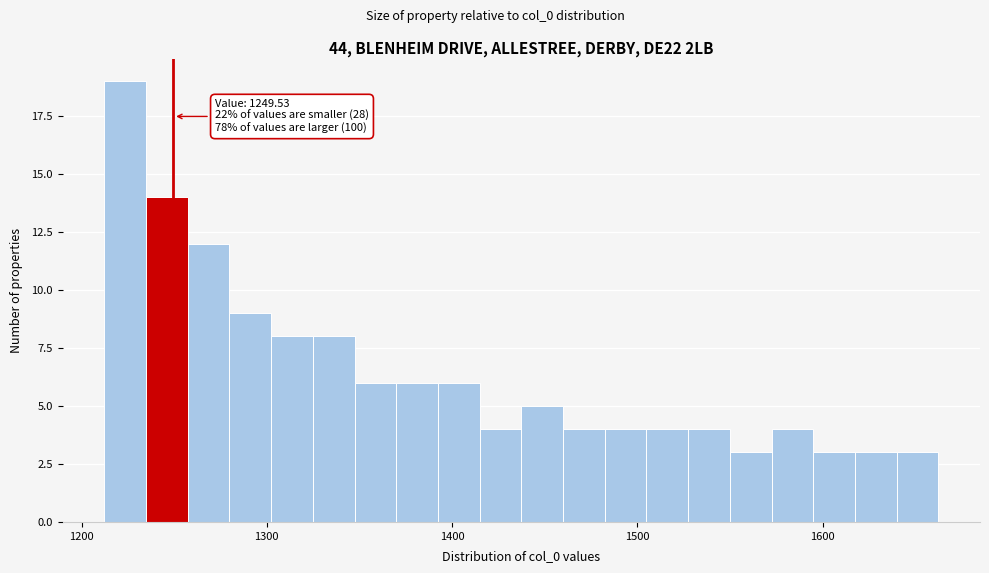

Around what value on the x-axis is the tallest bar? Give the approximate position of its centre, as read against the axis.

1220